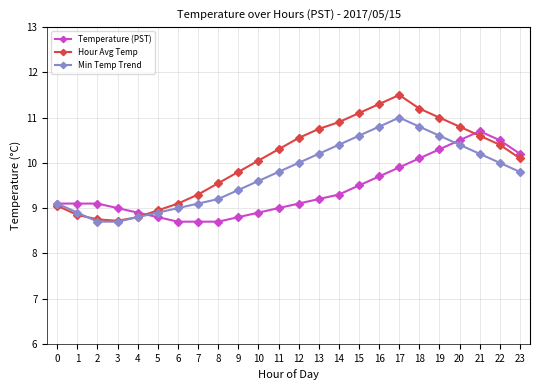

What is the spread (max minus min) of values at 11?

1.3